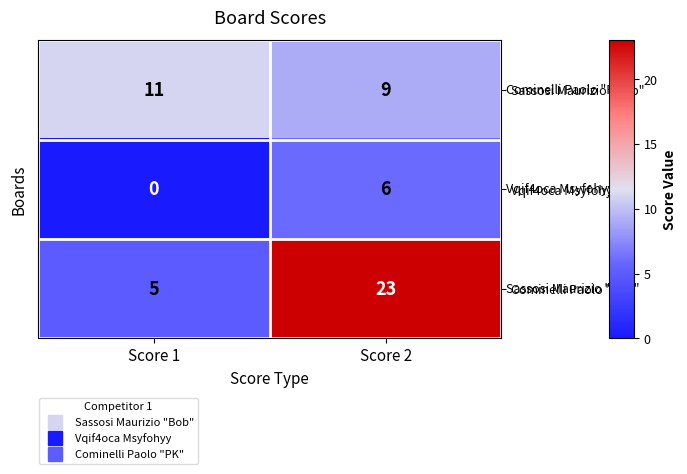

Which series has the largest total across all categories?

Cominelli Paolo "PK"